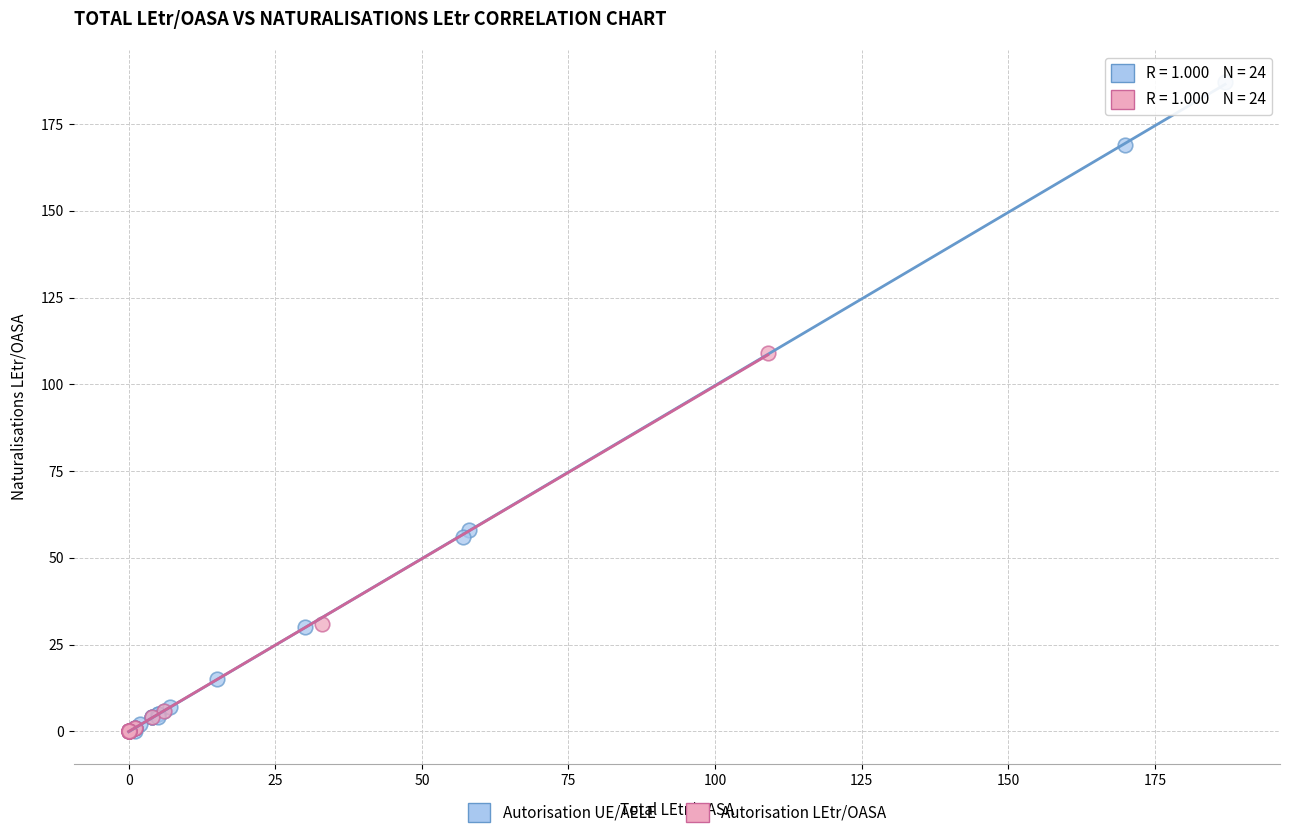

Which series has the largest Y range (max minus min)?

Autorisation UE/AELE